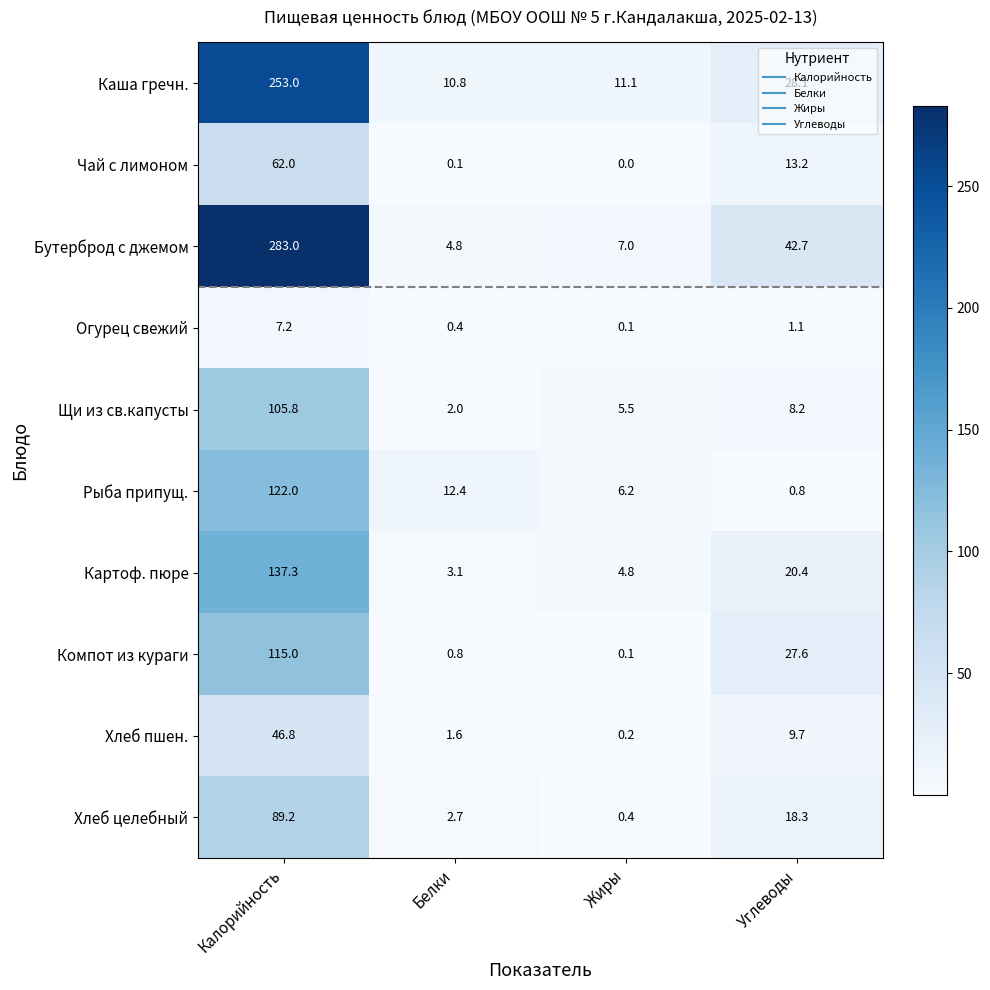

At which category is the sum across all series the highest?

Калорийность